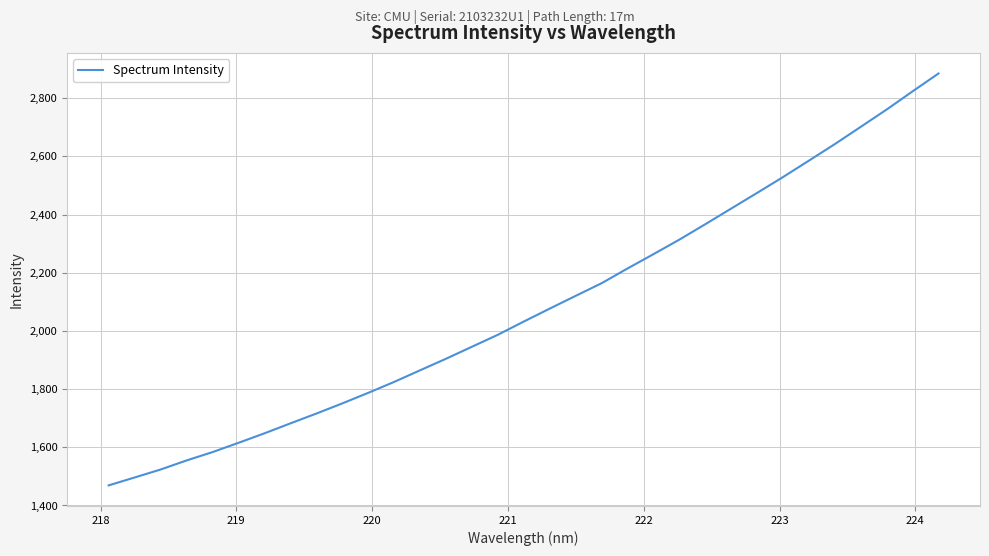

What is the smallest value displayed?

1469.1